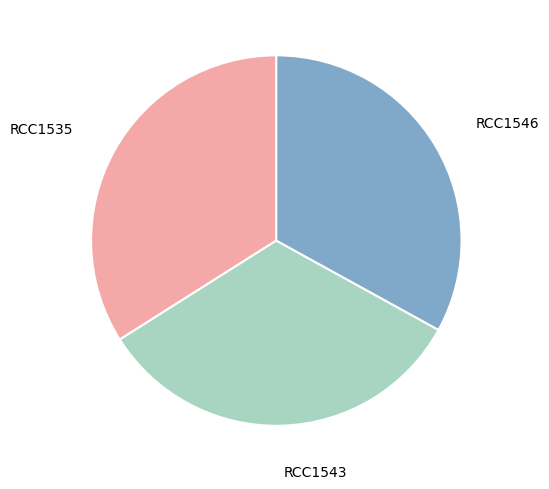

Is there any slice that represents more than half of the pie?

No